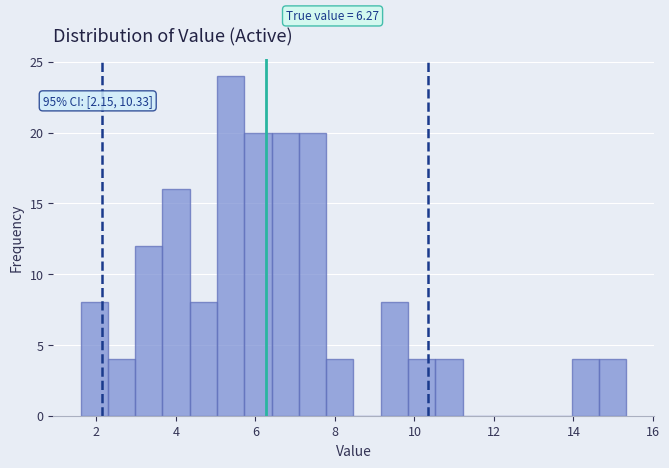

Around what value on the x-axis is the tallest bar? Give the approximate position of its centre, as read against the axis.

5.4